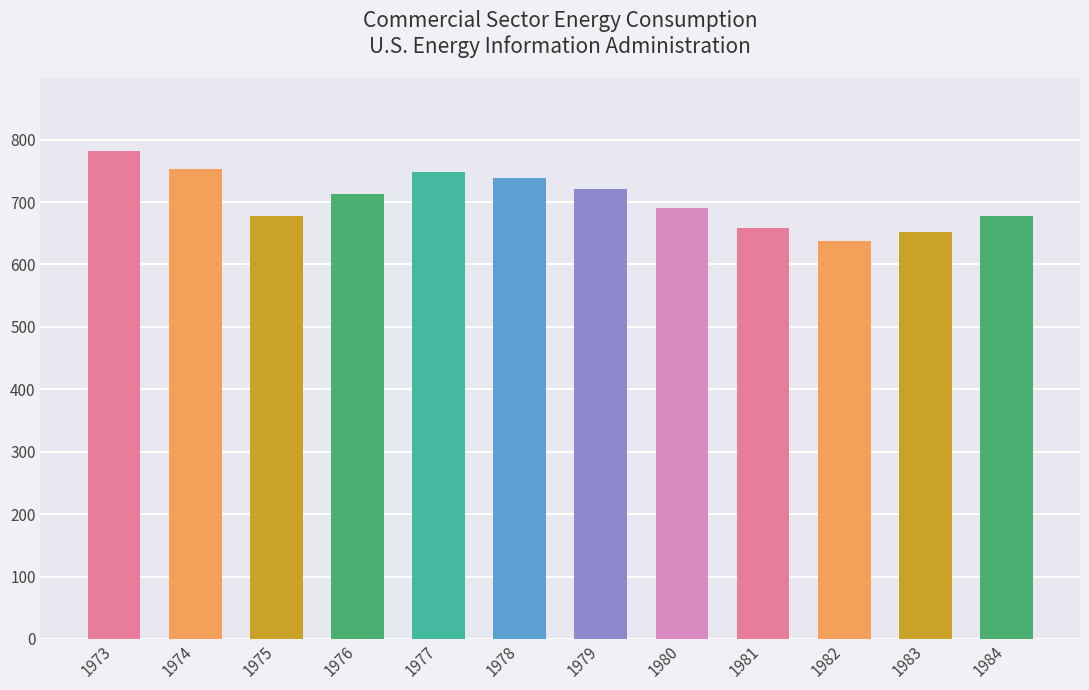

Is it true that the value at 1979 is 466.7?

False